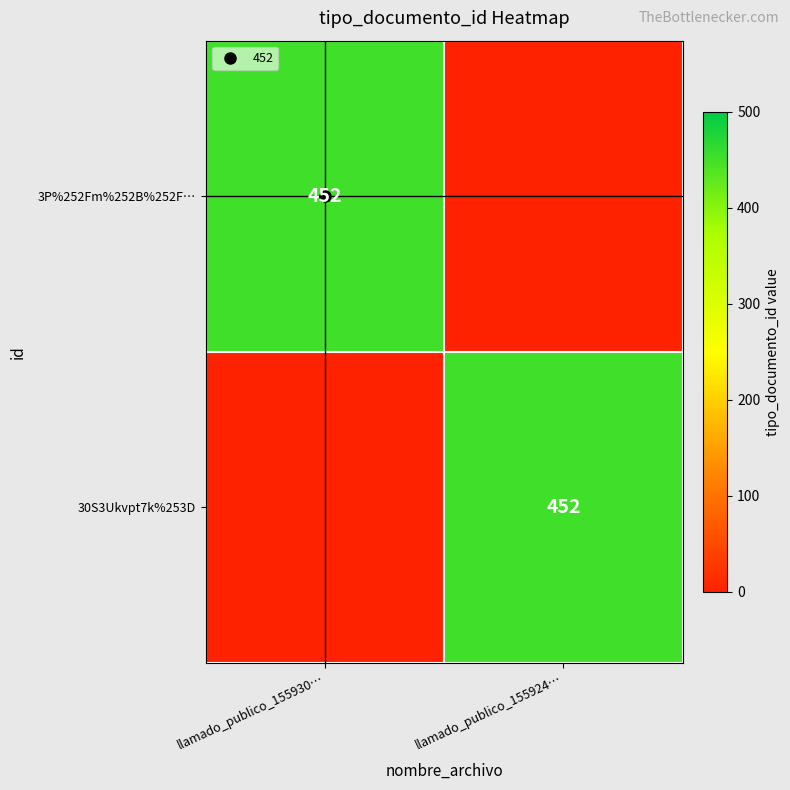

How many distinct data groups are displayed?

2